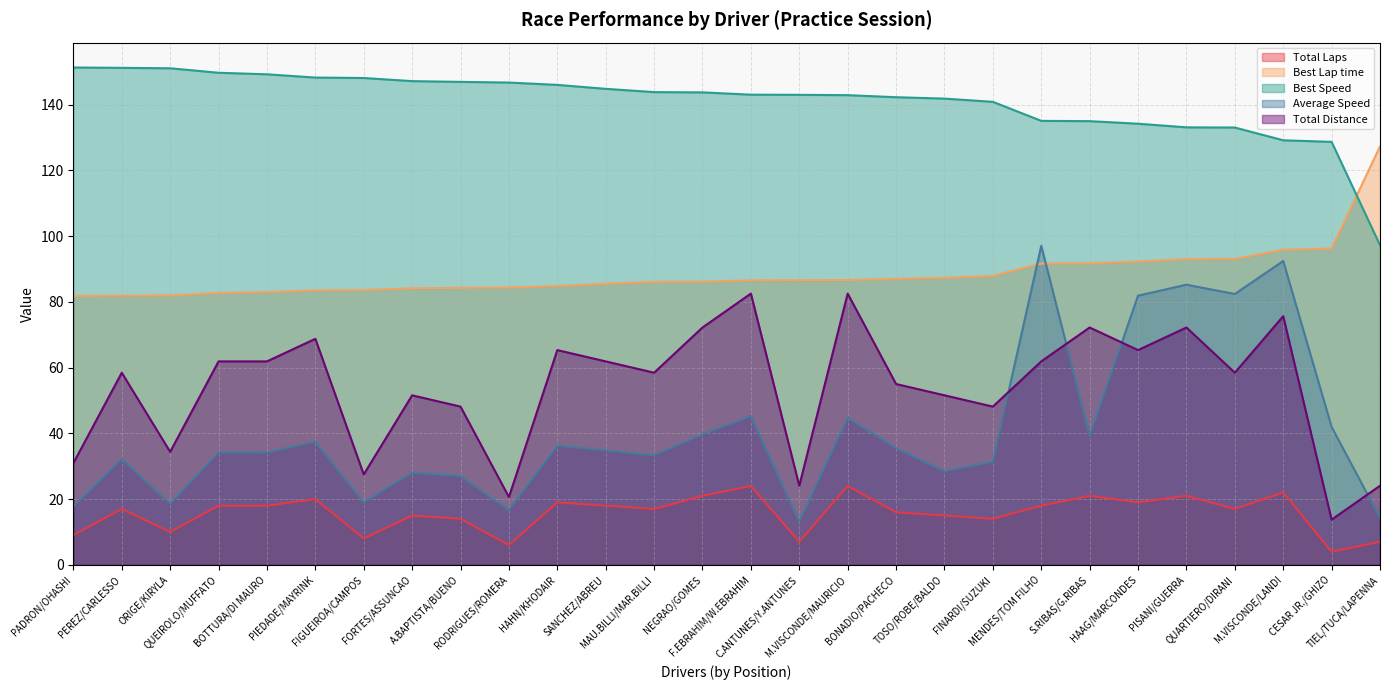

What is the average value of the Total Distance series?

53.9